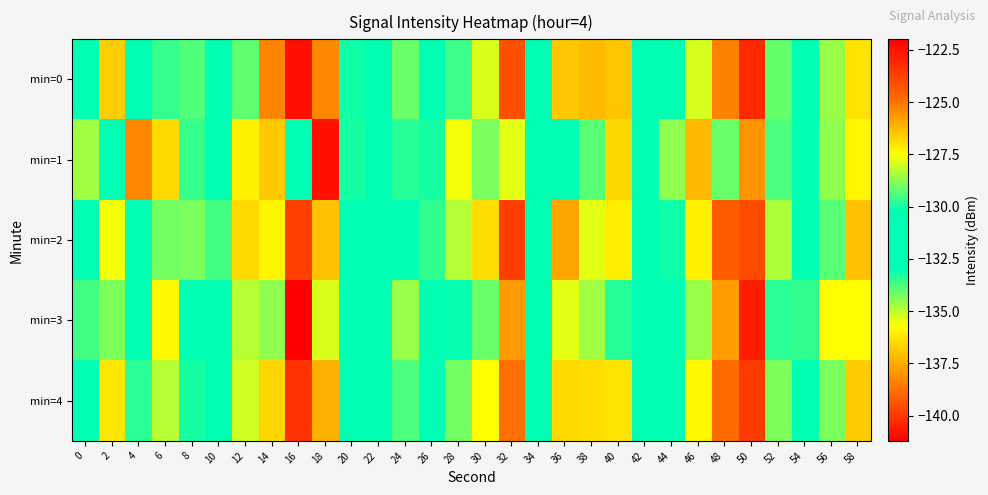

Reading left to right, extract all data points from this chart.

min=0: 0=-131.4	2=-136.7	4=-131.9	6=-133.5	8=-129.4	10=-132.4	12=-134.0	14=-125.3	16=-140.8	18=-125.3	20=-130.1	22=-131.1	24=-129.1	26=-130.8	28=-129.6	30=-127.9	32=-124.2	34=-130.5	36=-136.9	38=-126.3	40=-126.5	42=-130.8	44=-132.3	46=-135.3	48=-138.4	50=-123.1	52=-134.1	54=-130.9	56=-128.6	58=-136.3
min=1: 0=-134.7	2=-132.8	4=-138.3	6=-136.5	8=-129.7	10=-132.6	12=-136.0	14=-136.9	16=-131.9	18=-122.5	20=-130.0	22=-131.5	24=-129.8	26=-133.2	28=-127.6	30=-128.9	32=-135.4	34=-132.1	36=-130.7	38=-129.3	40=-126.8	42=-131.9	44=-134.5	46=-137.2	48=-129.1	50=-125.6	52=-133.8	54=-130.4	56=-128.7	58=-135.9
min=2: 0=-132.1	2=-135.6	4=-130.8	6=-134.2	8=-128.9	10=-133.7	12=-136.5	14=-127.3	16=-139.8	18=-126.4	20=-131.2	22=-132.8	24=-130.5	26=-129.7	28=-128.3	30=-126.9	32=-123.7	34=-131.4	36=-137.6	38=-127.8	40=-127.2	42=-131.5	44=-133.1	46=-136.0	48=-139.2	50=-124.0	52=-134.8	54=-131.6	56=-129.3	58=-137.0
min=3: 0=-129.5	2=-134.3	4=-132.6	6=-135.8	8=-131.1	10=-130.4	12=-134.9	14=-128.7	16=-141.2	18=-127.9	20=-132.5	22=-130.9	24=-128.6	26=-131.8	28=-130.2	30=-129.1	32=-125.7	34=-132.0	36=-135.4	38=-128.5	40=-129.8	42=-132.3	44=-131.7	46=-134.6	48=-137.8	50=-122.8	52=-133.4	54=-129.7	56=-127.5	58=-135.7
min=4: 0=-130.8	2=-136.2	4=-133.4	6=-134.9	8=-130.0	10=-131.6	12=-135.2	14=-126.8	16=-140.1	18=-126.1	20=-130.7	22=-131.9	24=-129.4	26=-130.3	28=-129.0	30=-127.5	32=-124.9	34=-130.9	36=-136.5	38=-126.9	40=-127.0	42=-131.2	44=-132.7	46=-135.8	48=-138.9	50=-123.6	52=-134.3	54=-131.1	56=-128.9	58=-136.8